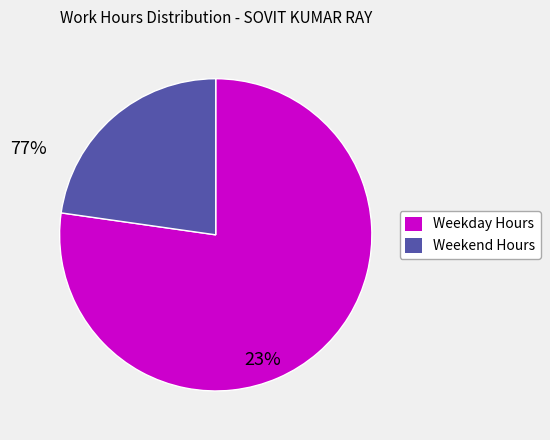

Is there a majority slice in this chart?

Yes